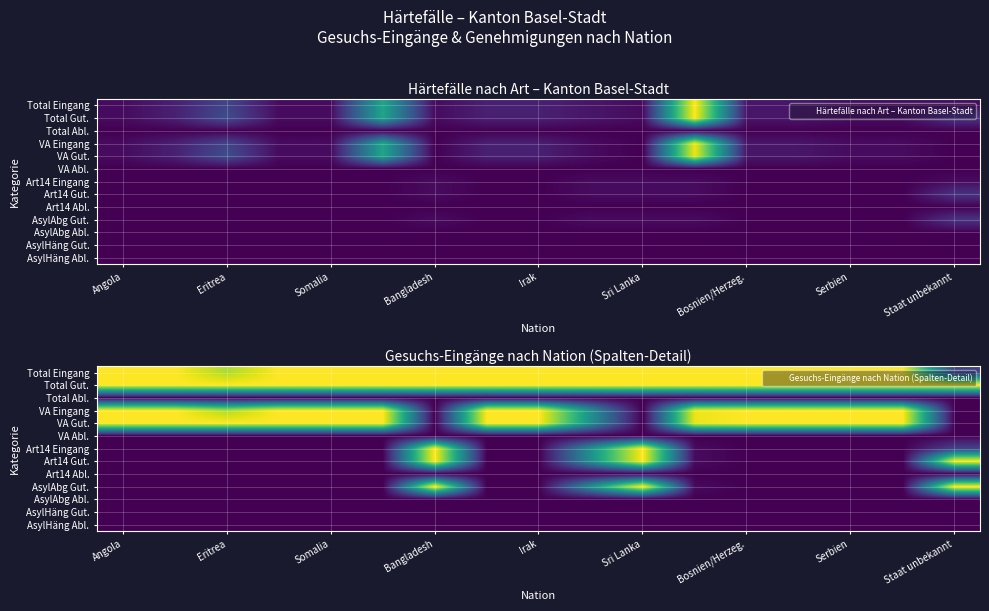

How many data points does each series have?

17